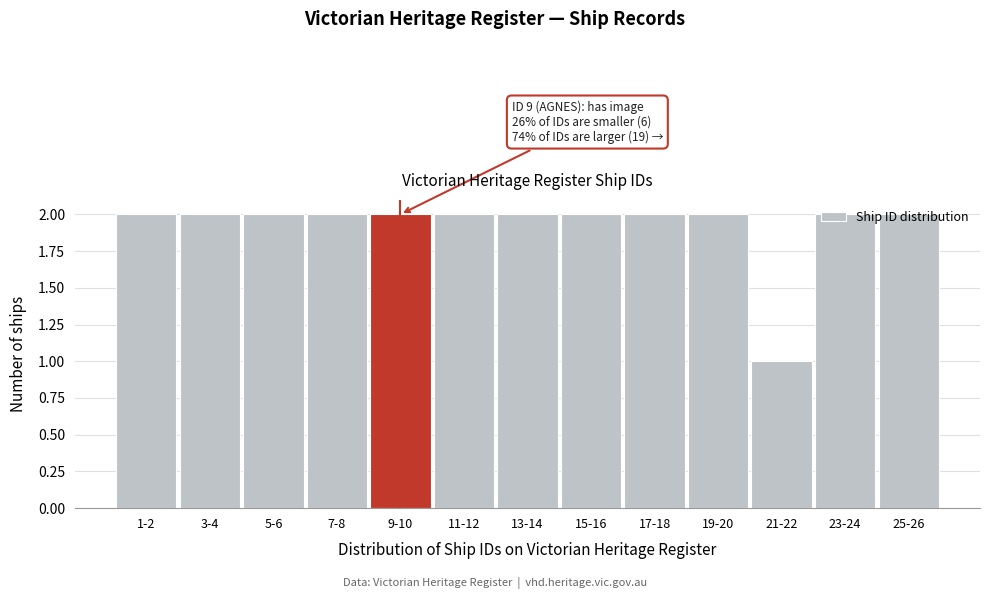

What is the sum of all values?

25